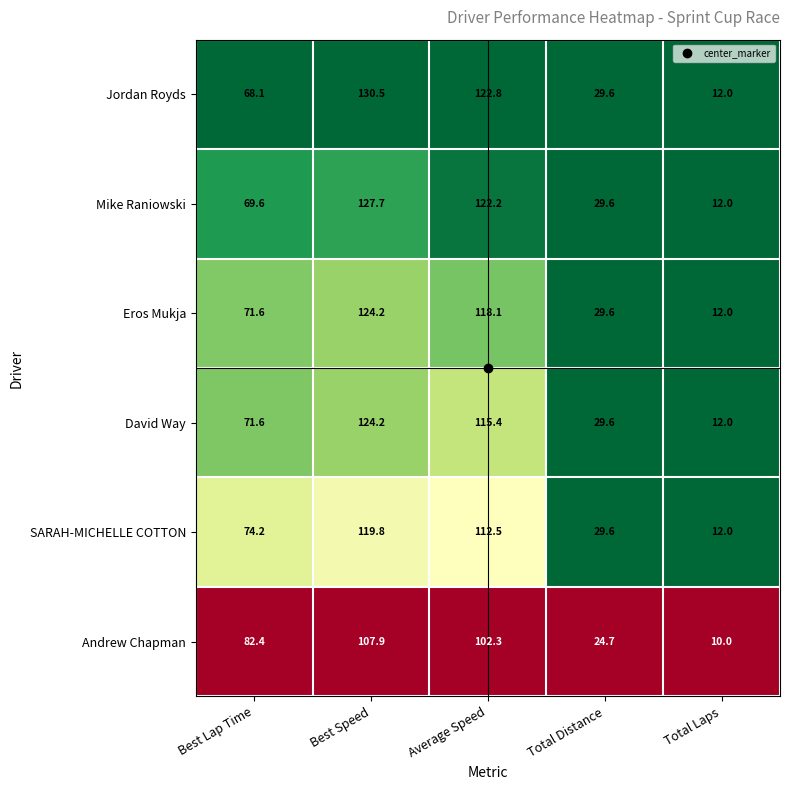

Which series changed the most between Best Lap Time and Total Laps?

Andrew Chapman